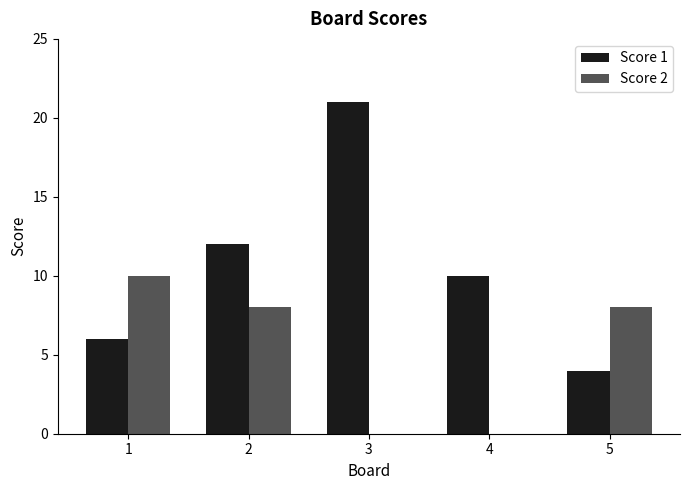

Between 3 and 4, which series saw the biggest shift?

Score 1